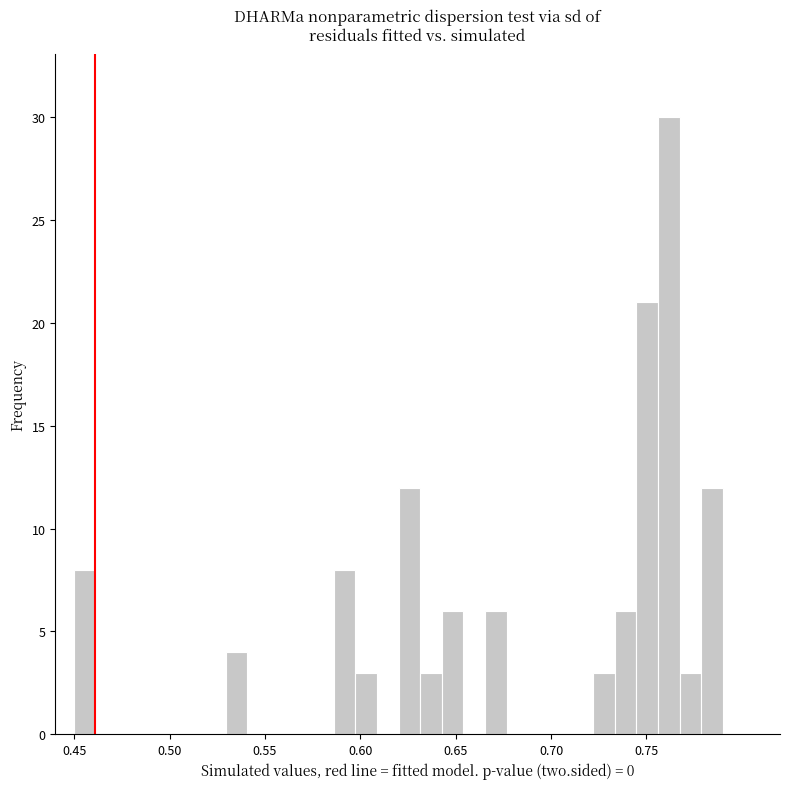

Around what value on the x-axis is the tallest bar? Give the approximate position of its centre, as read against the axis.

0.760